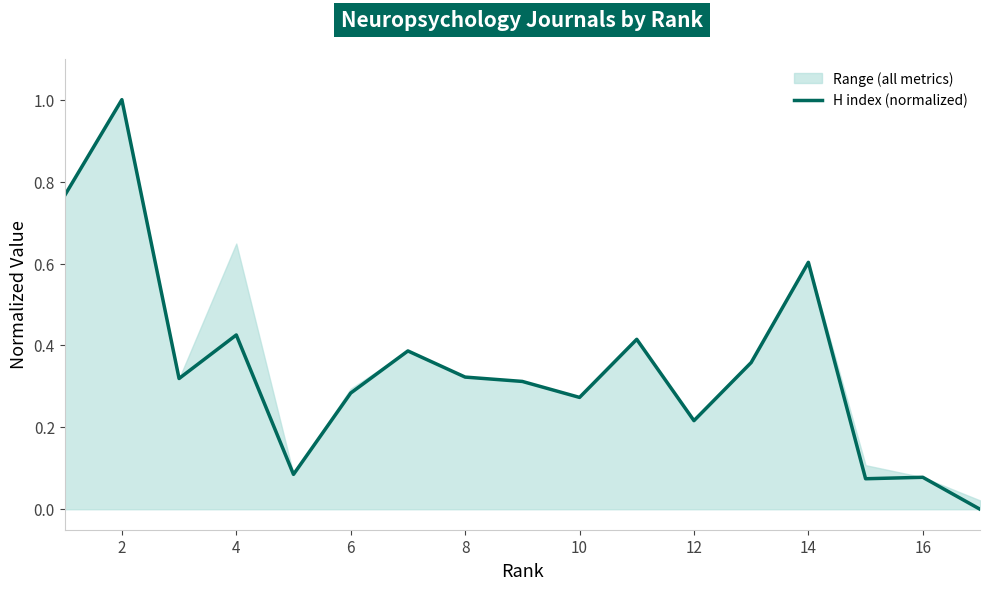

Is it true that H index (normalized) equals 0.5 at 6?

False